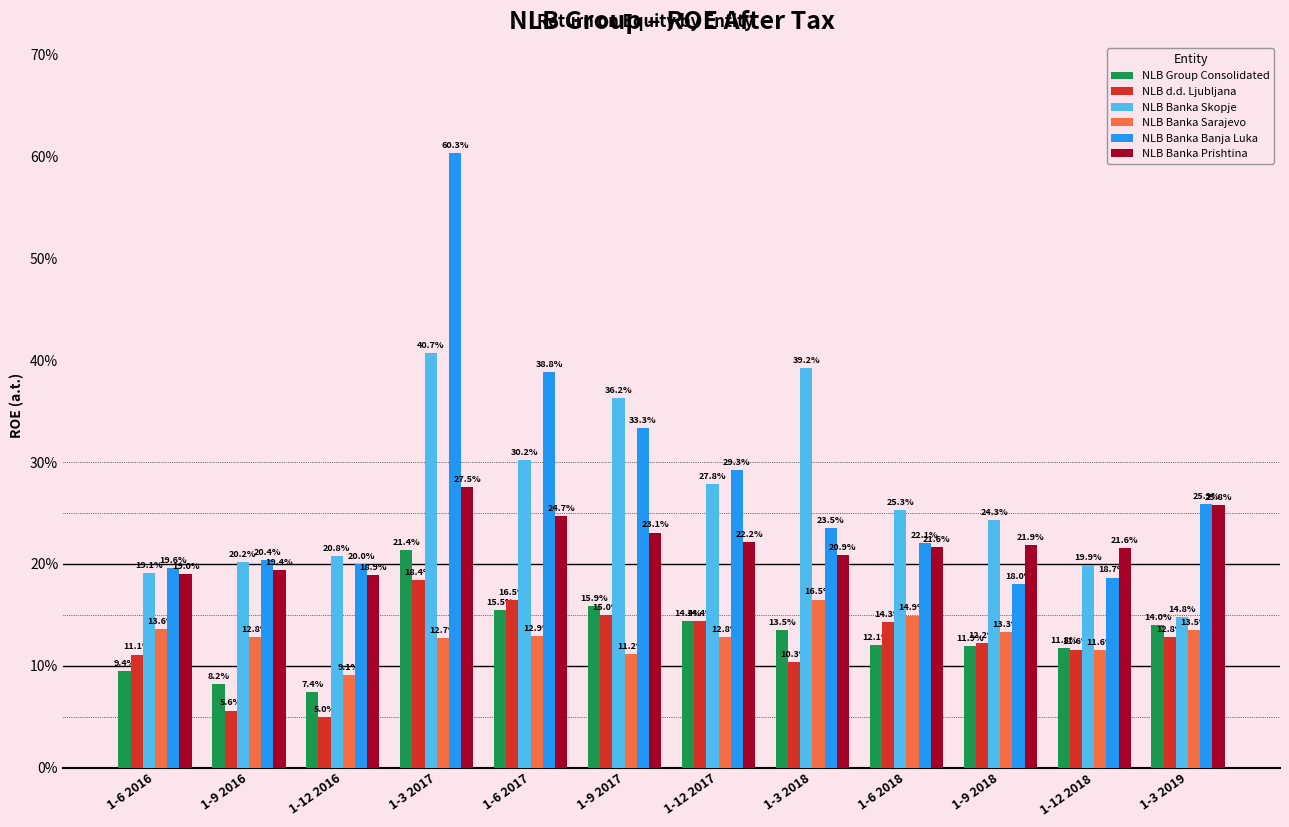

List the series in order of their peak value, lowest first.

NLB Banka Sarajevo, NLB d.d. Ljubljana, NLB Group Consolidated, NLB Banka Prishtina, NLB Banka Skopje, NLB Banka Banja Luka